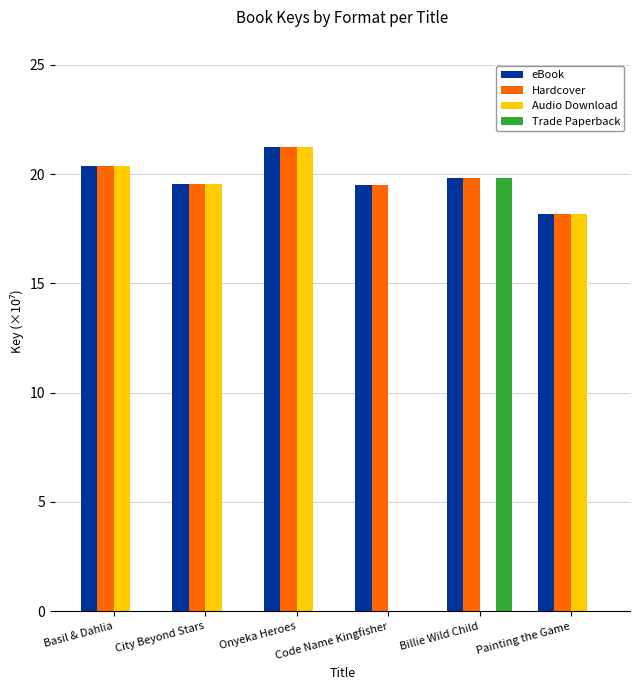

What is the sum of all eBook values?

118.6